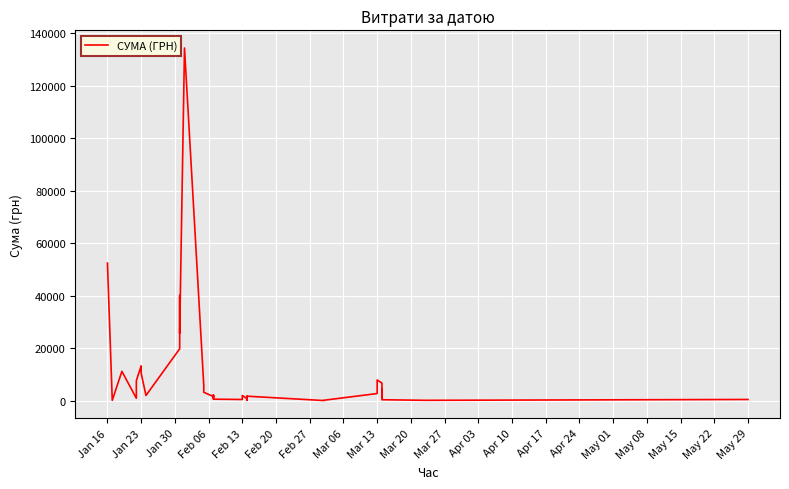

What is the minimum value shown in the chart?

38.8